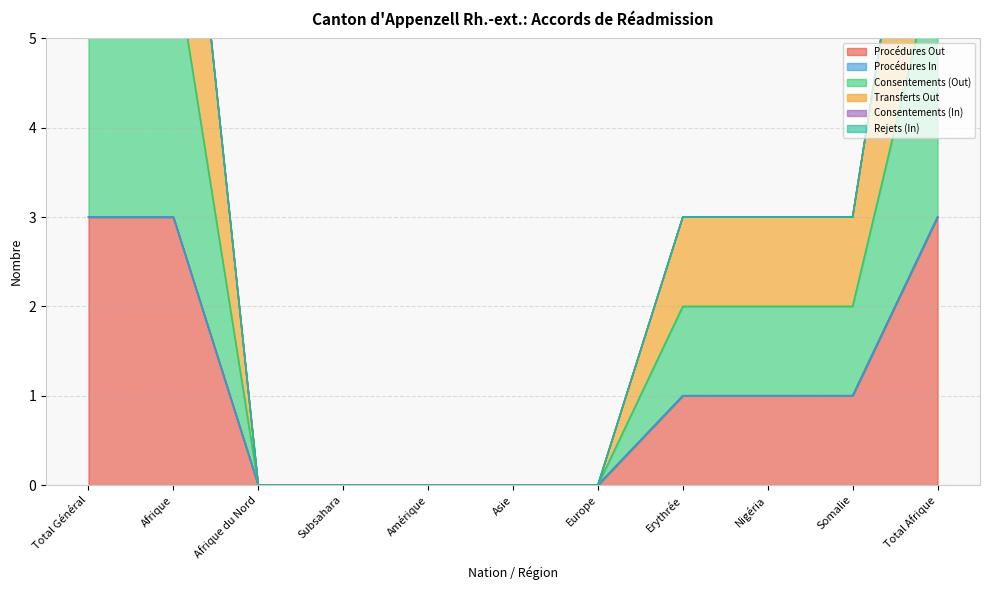

Where does the Procédures Out series first go above 1?

Total Général